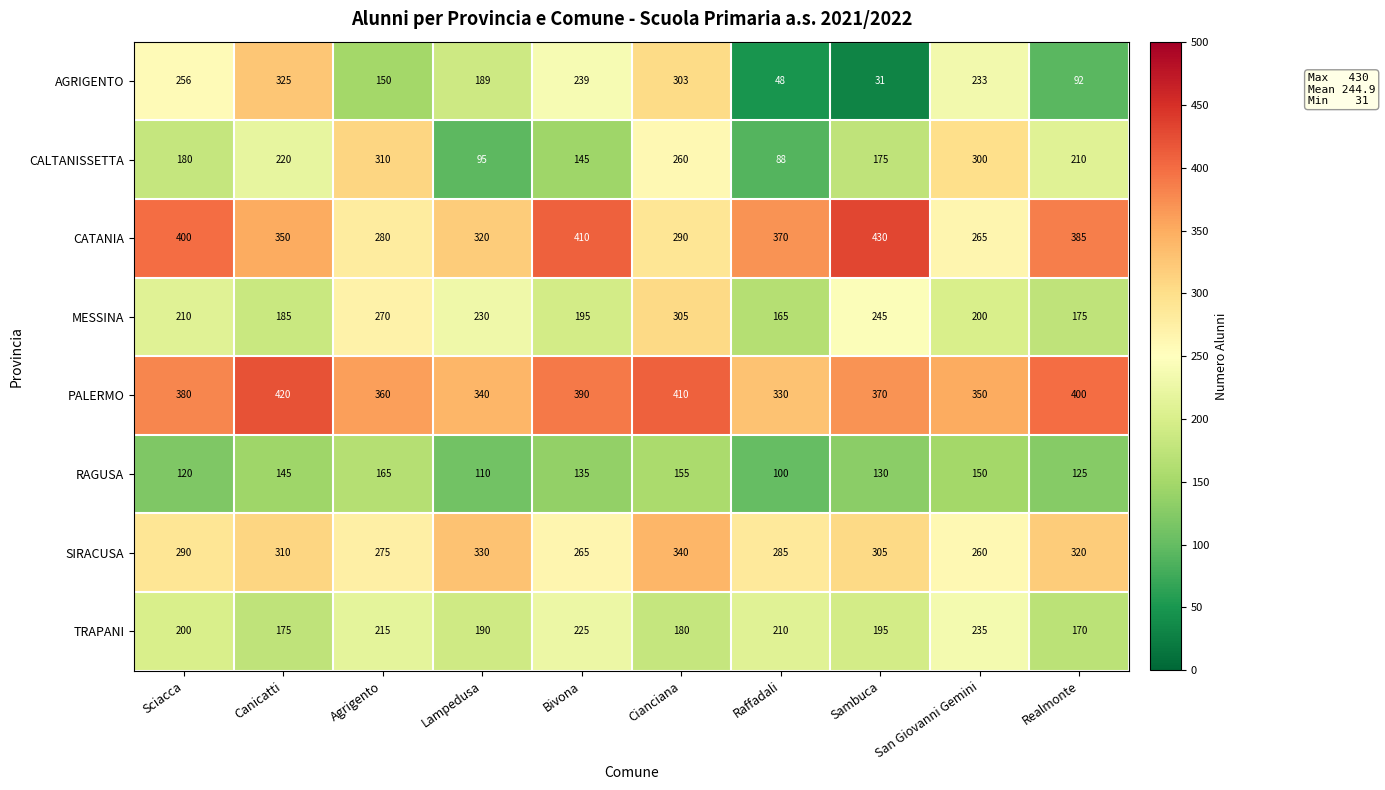

What is the sum of all PALERMO values?

3750